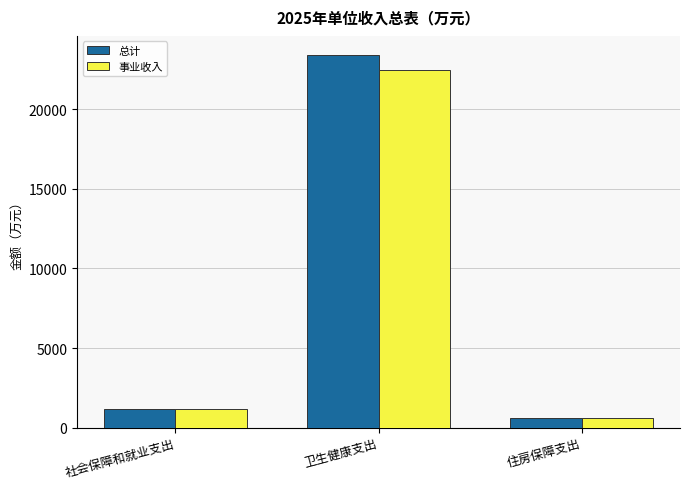

What is the total value across all series at 住房保障支出?

1176.2